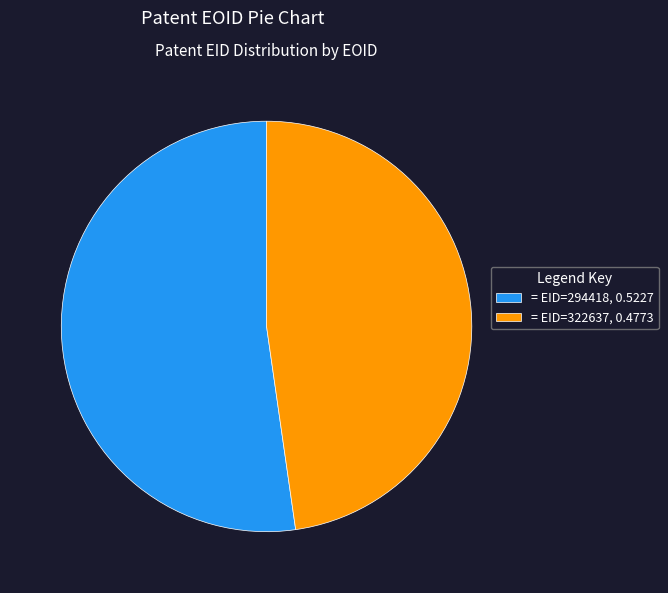

Which has a higher value, = EID=322637, 0.4773 or = EID=294418, 0.5227?

= EID=294418, 0.5227